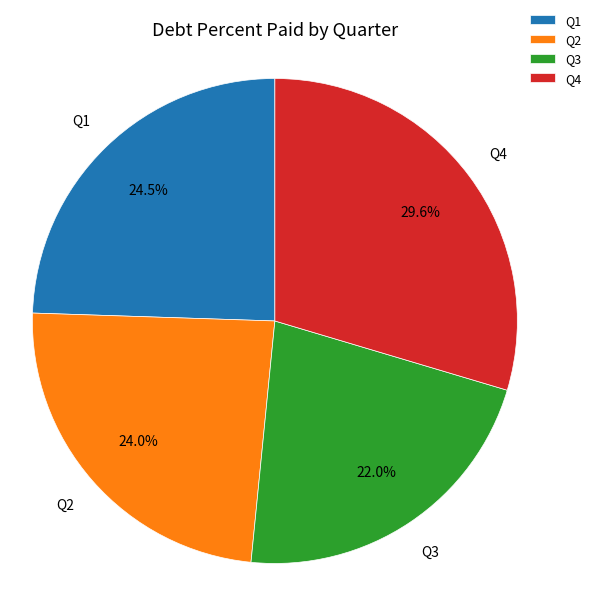

Which category has the biggest portion of the pie?

Q4